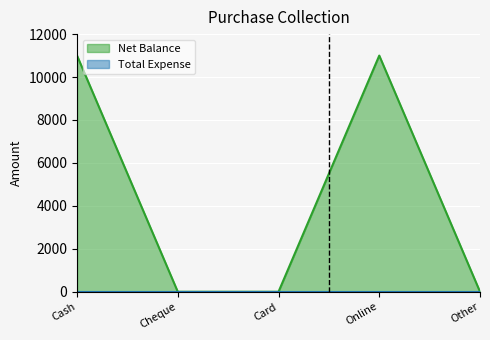

Is it true that the value at Other is 0?

True